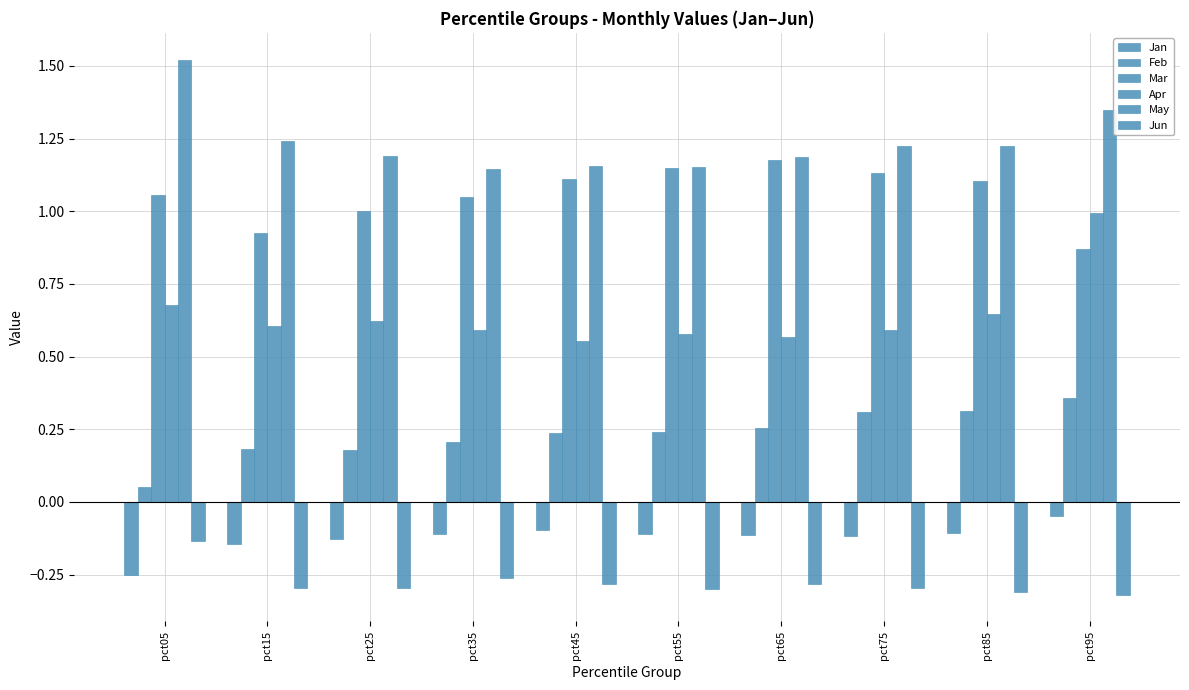

What is the sum of the Jan values at pct15 and pct45?

-0.2